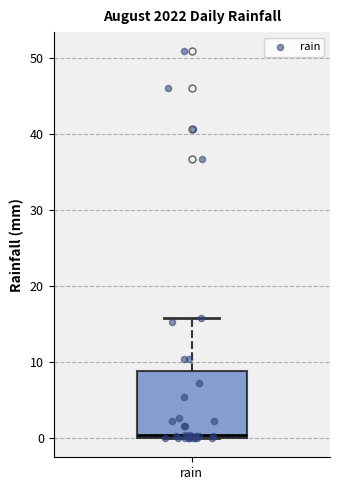

Where is the lower edge of the box for rain on the y-axis? The values are not printed on the chart, so give them approximately, as read against the axis.

0